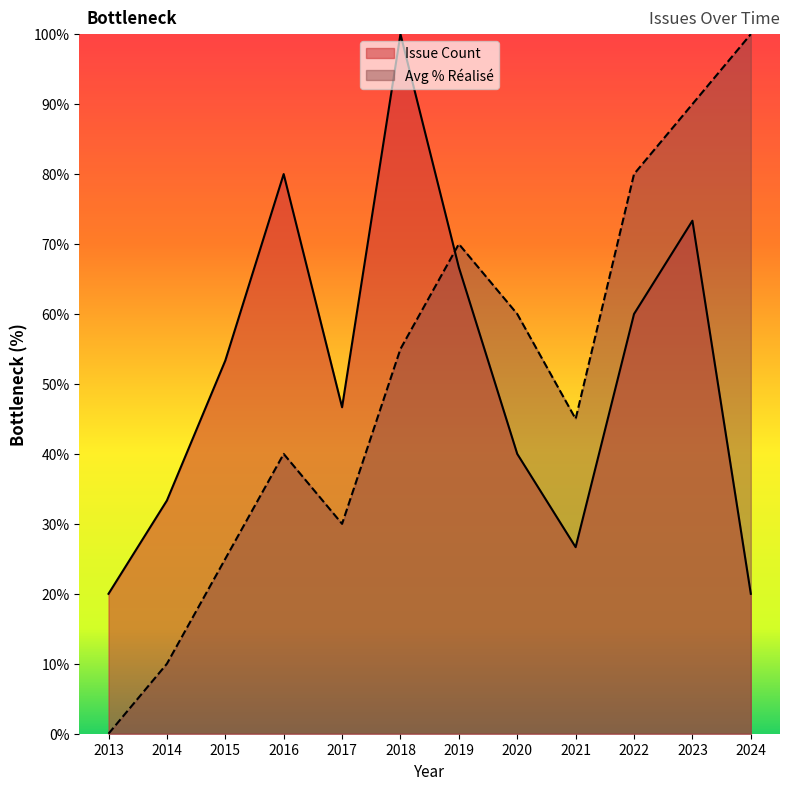

How many lines are shown in the chart?

2